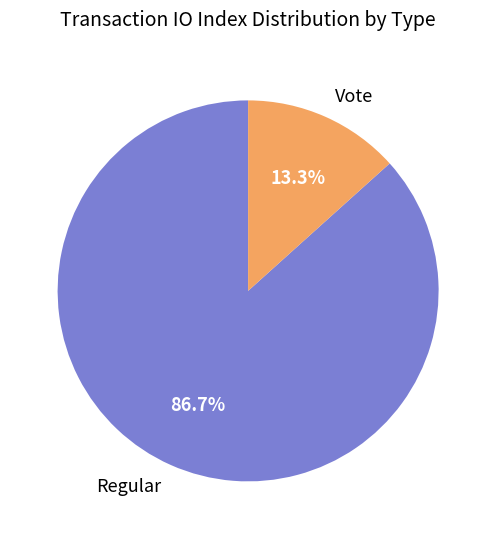

What percentage is NOT represented by Vote?

86.7%